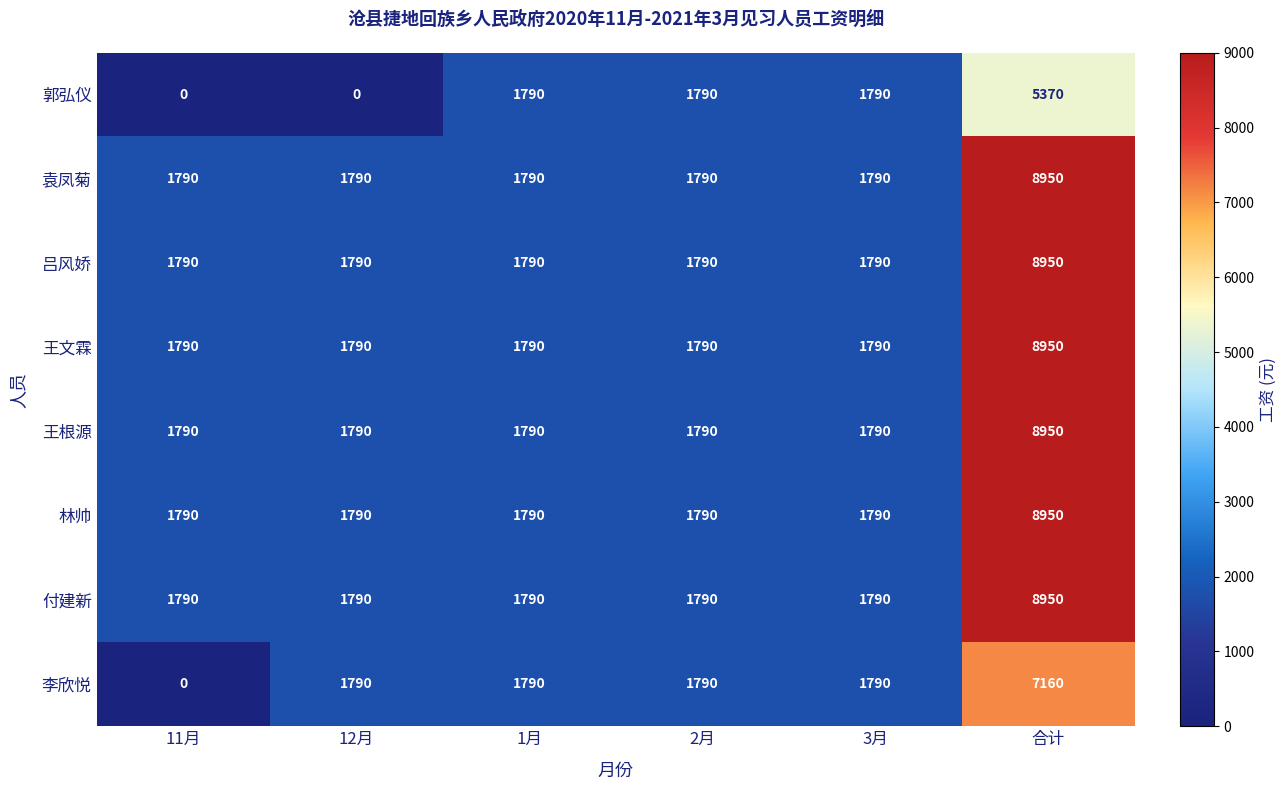

At which category is the sum across all series the highest?

合计